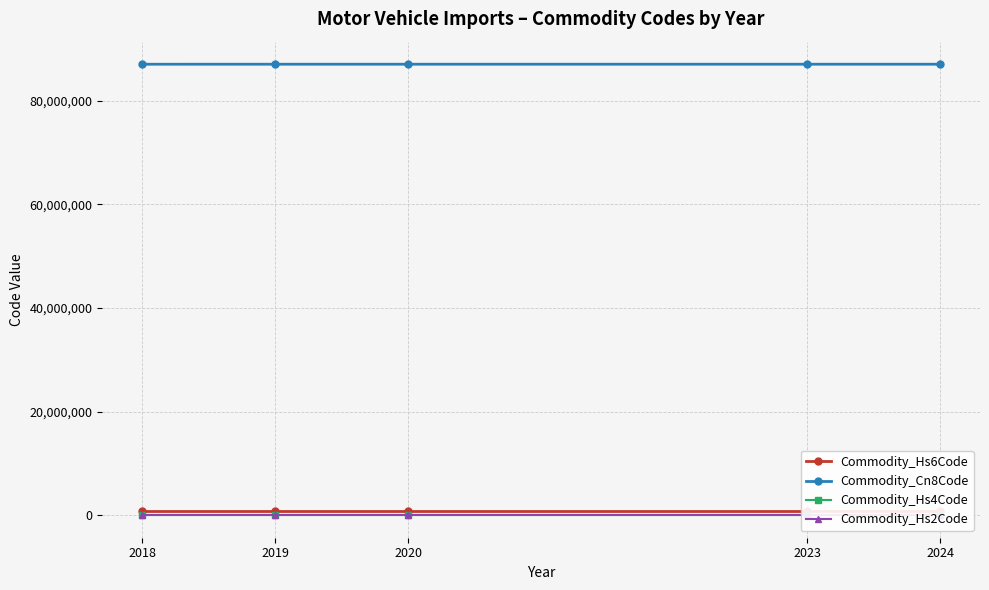

Is it true that Commodity_Hs4Code equals 8703 at 2023?

True